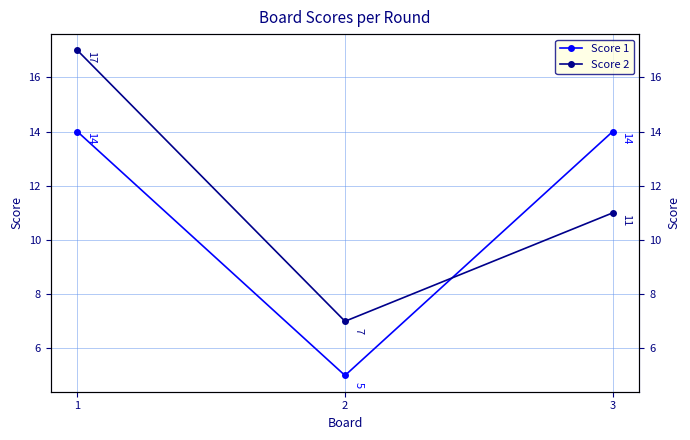

Rank the categories by Score 2 value from lowest to highest.

2, 3, 1